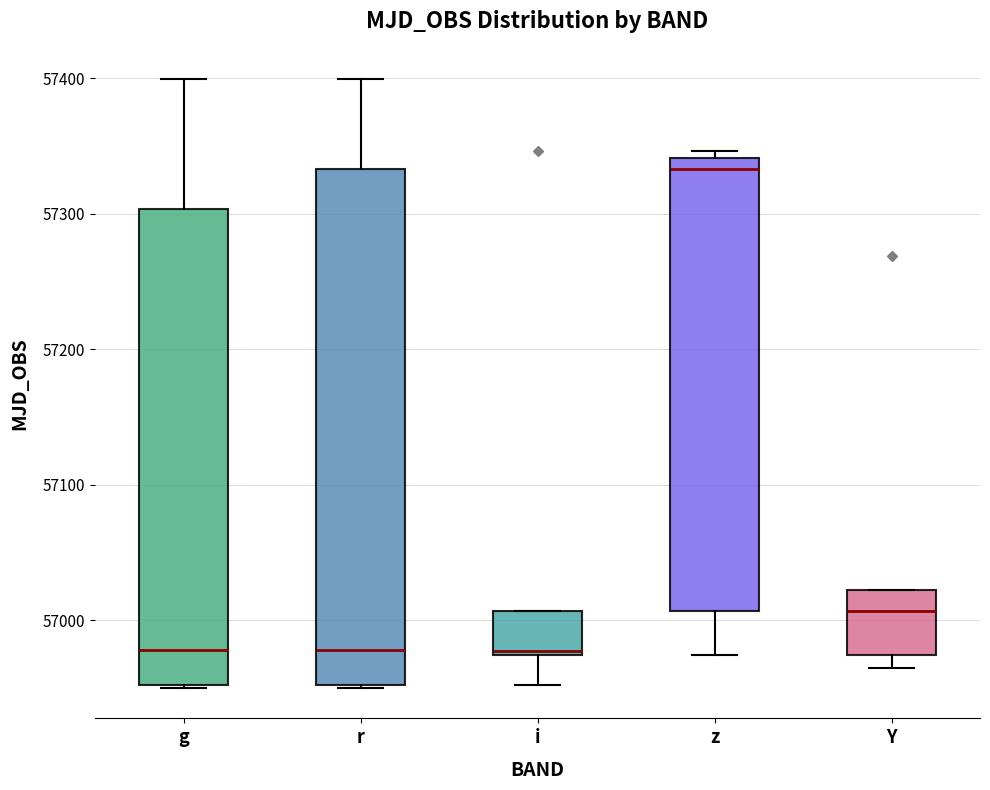

Where is the lower edge of the box for g on the y-axis? The values are not printed on the chart, so give them approximately, as read against the axis.

56950